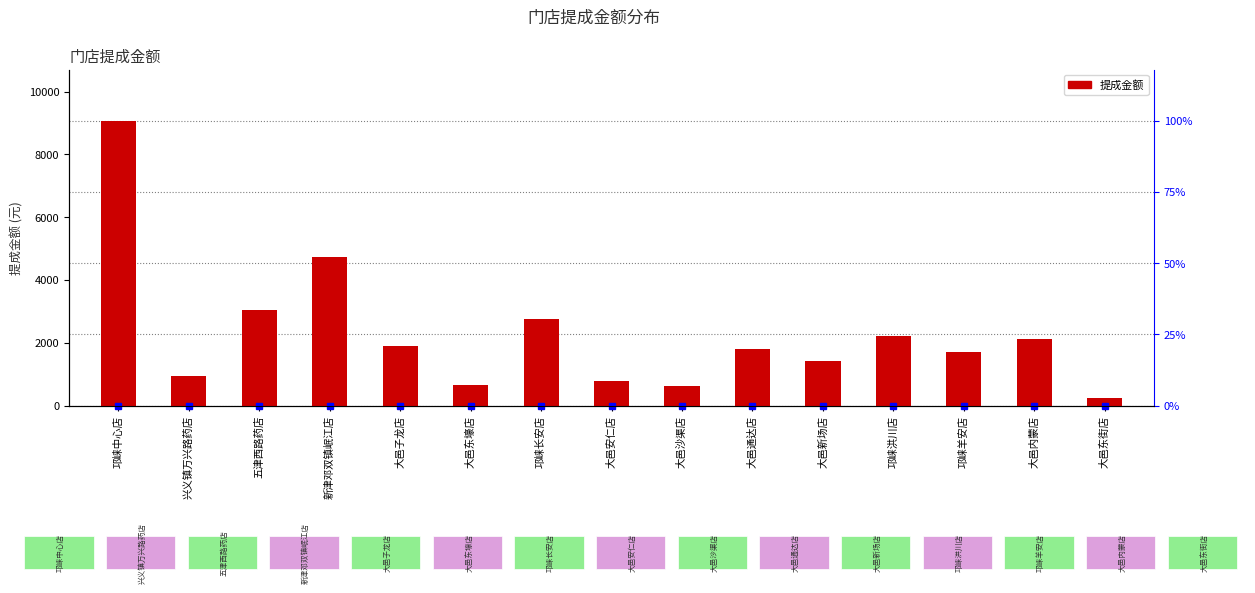

The value at 大邑东街店 is 85.0. True or false?

False